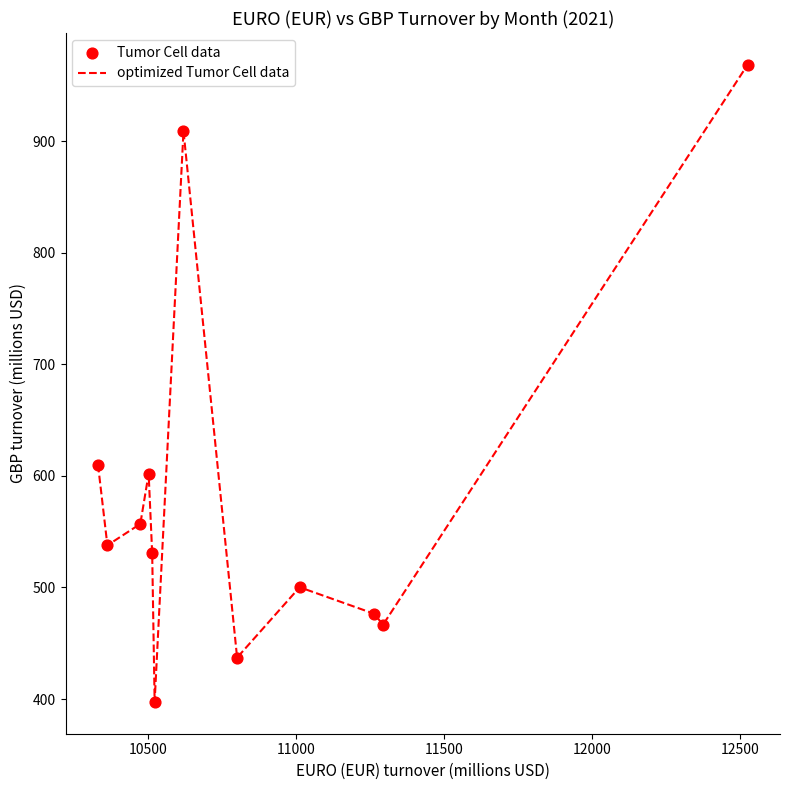

What is the minimum value shown in the chart?

397.5